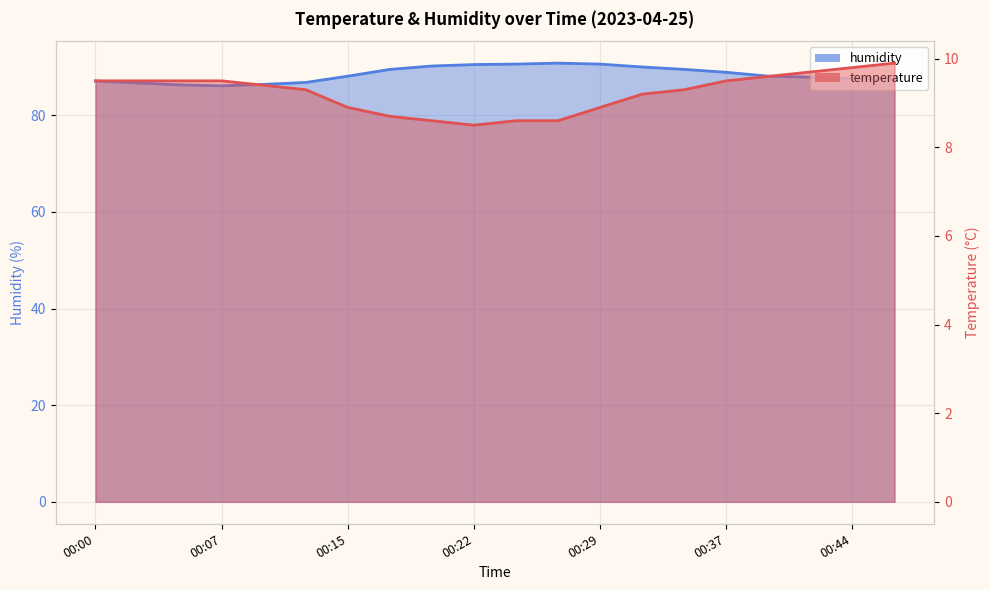

What are all the series names shown in the legend?

temperature, humidity